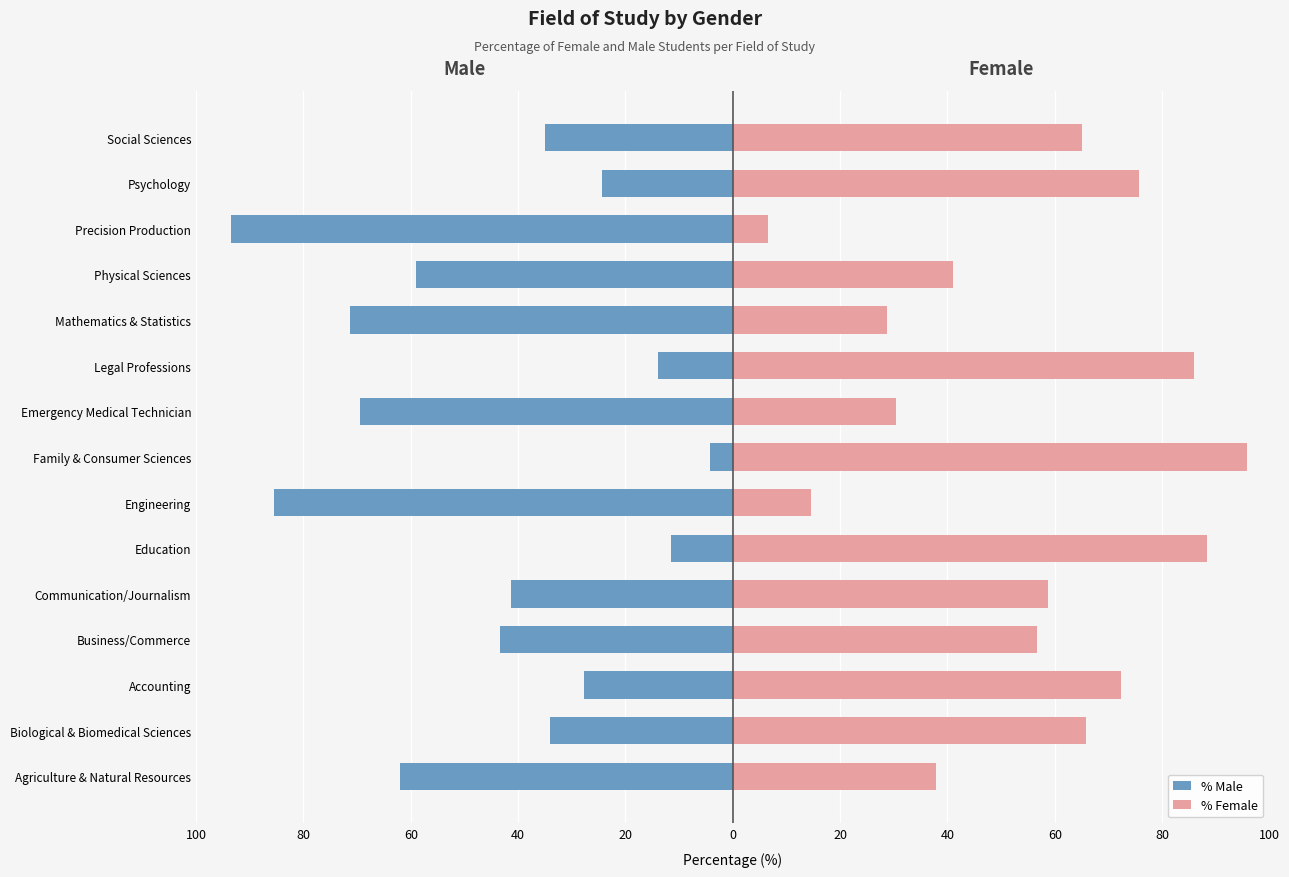

Which has a higher value, Legal Professions or Engineering?

Legal Professions